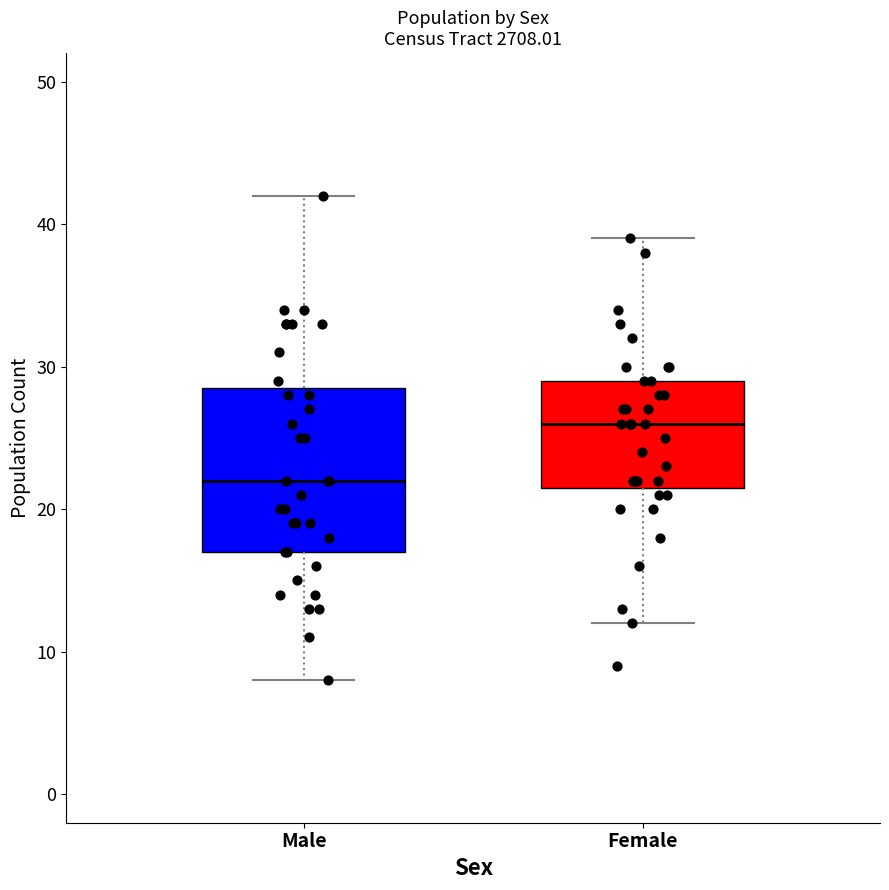

Where is the upper edge of the box for Male on the y-axis? The values are not printed on the chart, so give them approximately, as read against the axis.

29